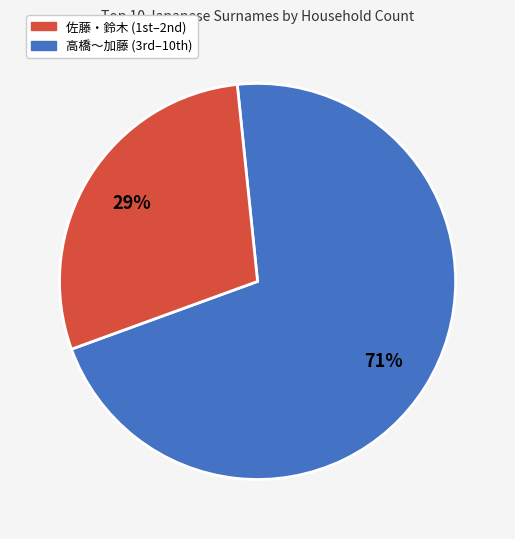

To the nearest percent, what is the average slice percentage?

50%